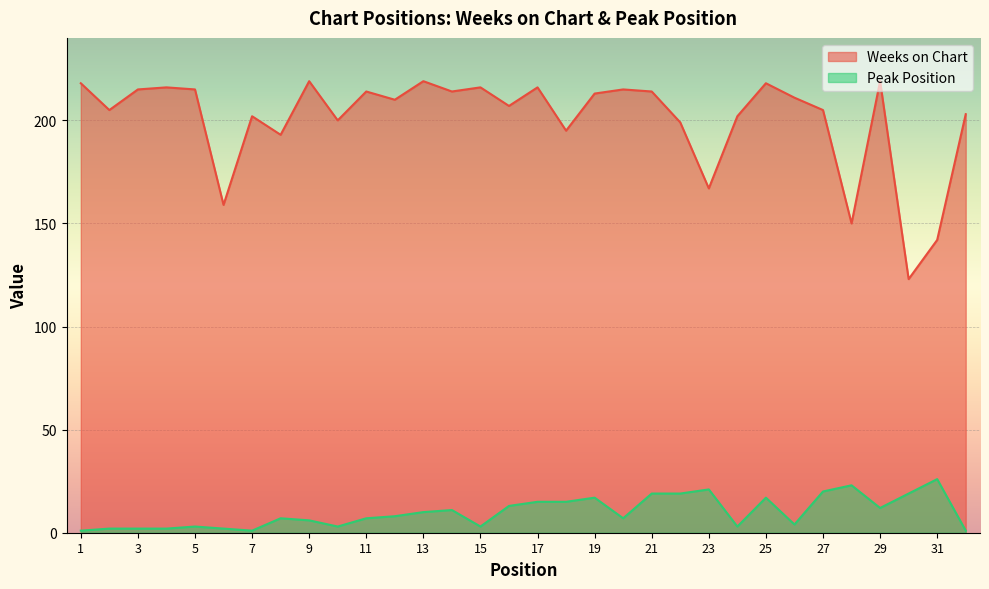

Which category has the lowest value across all series?

1